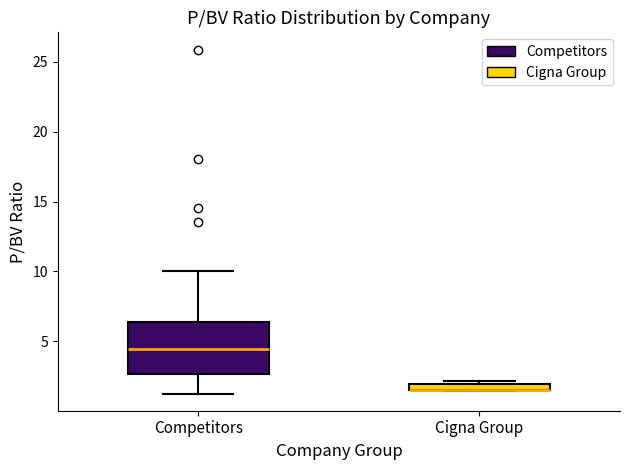

Where is the upper edge of the box for Cigna Group on the y-axis? The values are not printed on the chart, so give them approximately, as read against the axis.

2.0